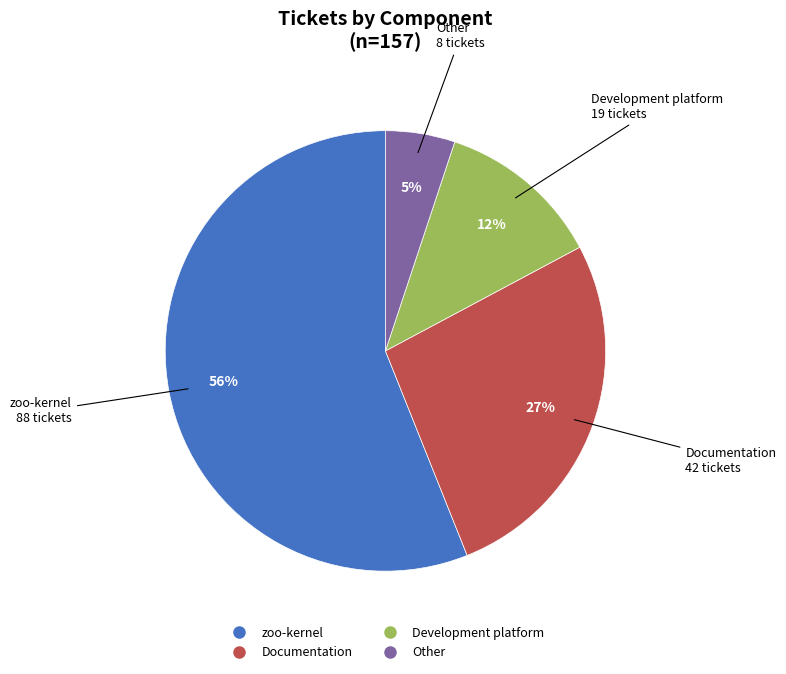

Do Other and Development platform together represent more than half of the pie?

No